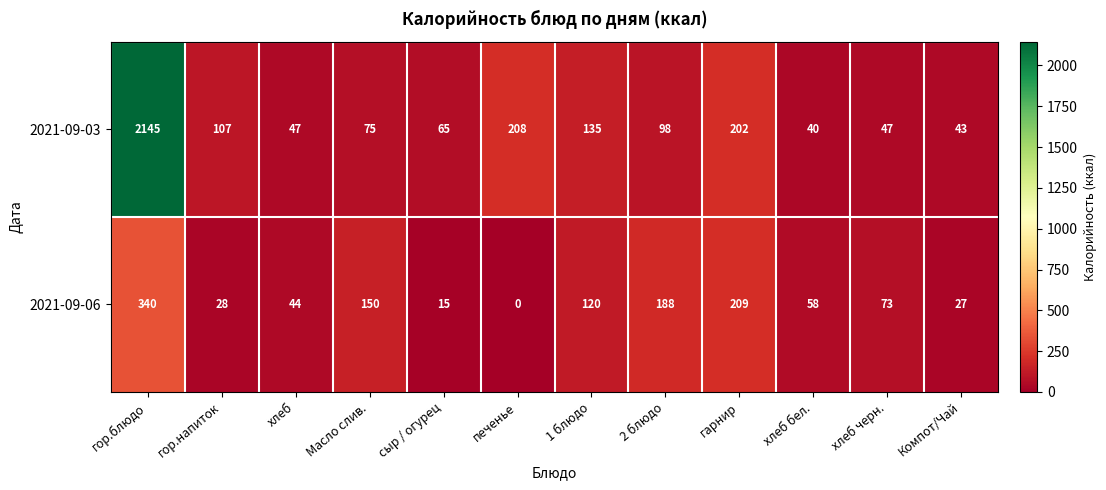

What is the difference between the second highest and second lowest values in the 2021-09-06 series?

194